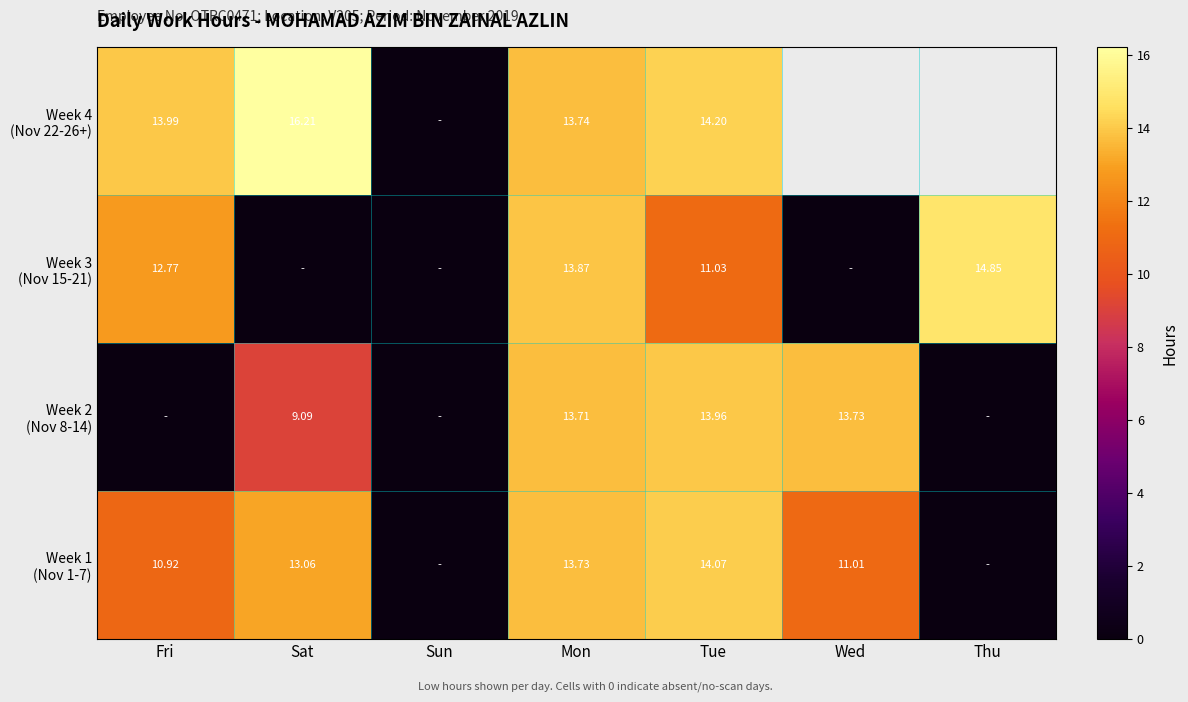

What is the difference between the maximum and minimum values in the Week 3 (Nov 15-21) series?

14.8